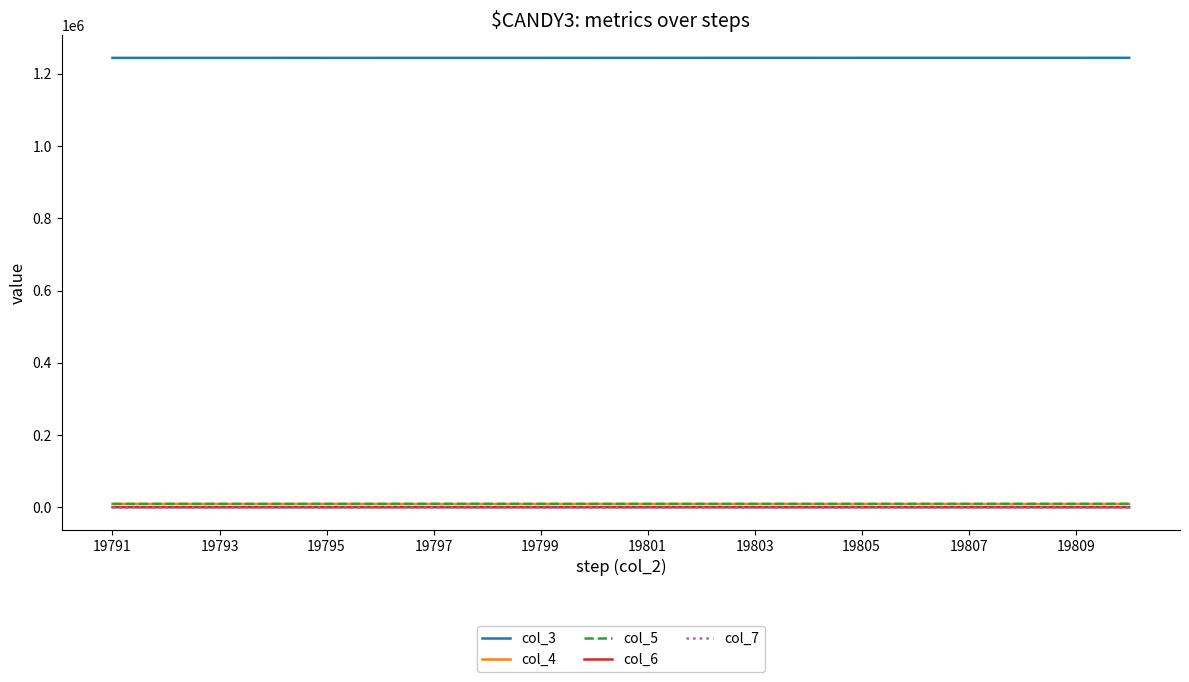

True or false: col_4 and col_3 cross at least once.

False